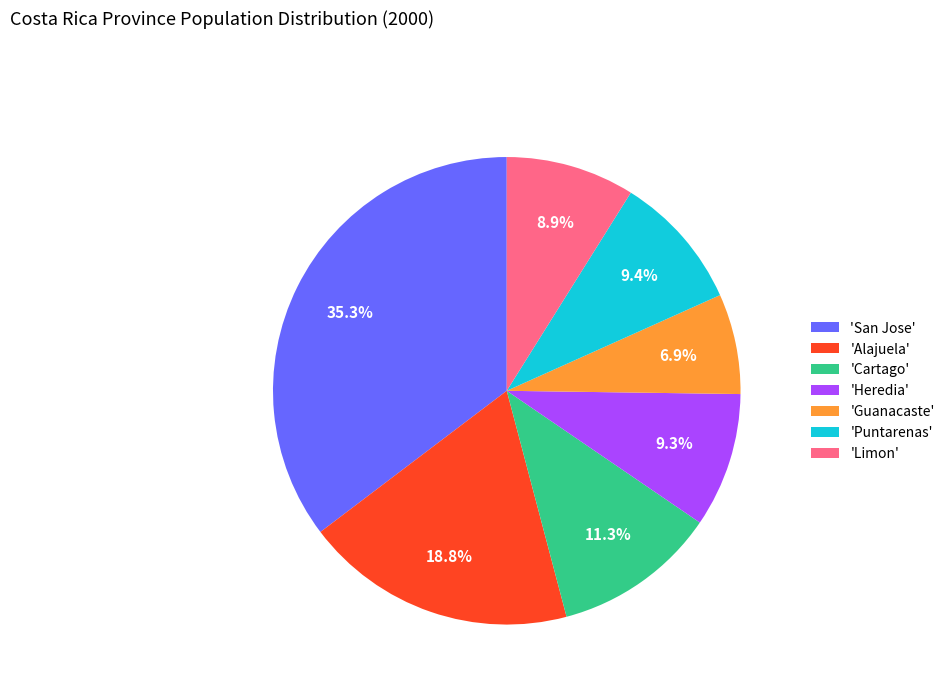

What is the largest slice in the pie chart?

'San Jose'